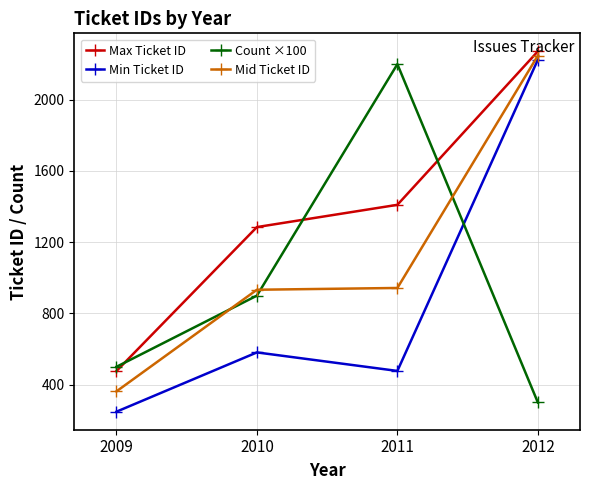

List the series in order of their overall mean, lowest first.

Min Ticket ID, Count ×100, Mid Ticket ID, Max Ticket ID